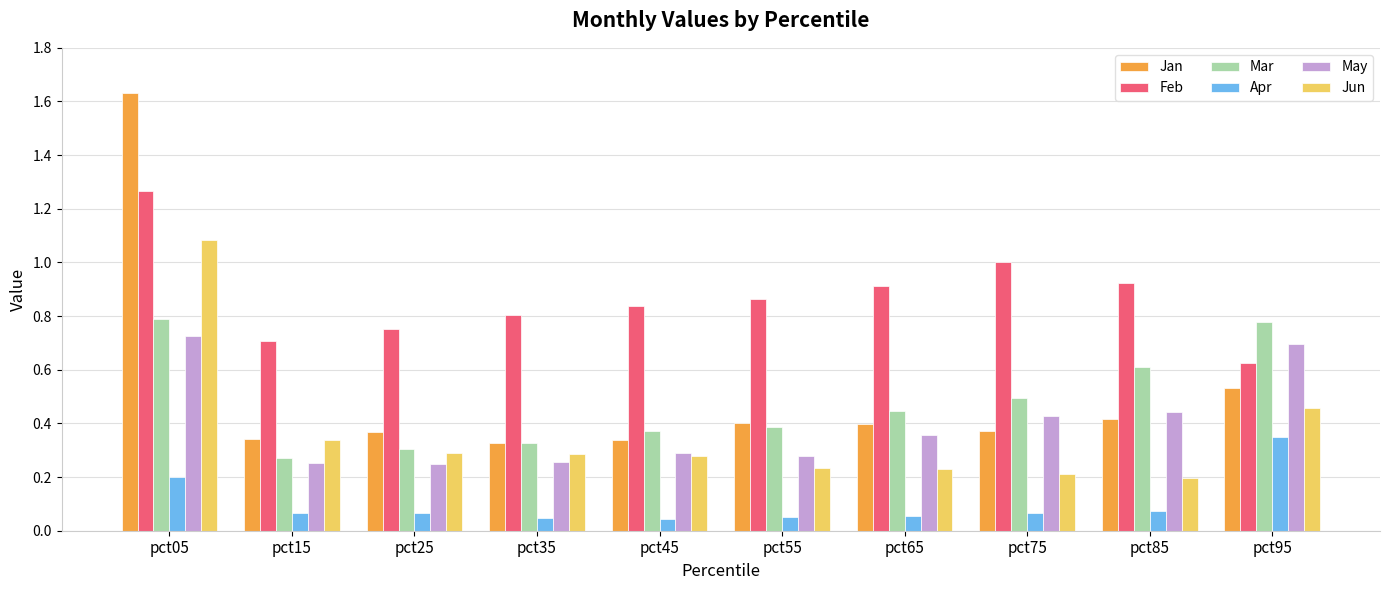

What is the total value across all series at pct25?

2.0